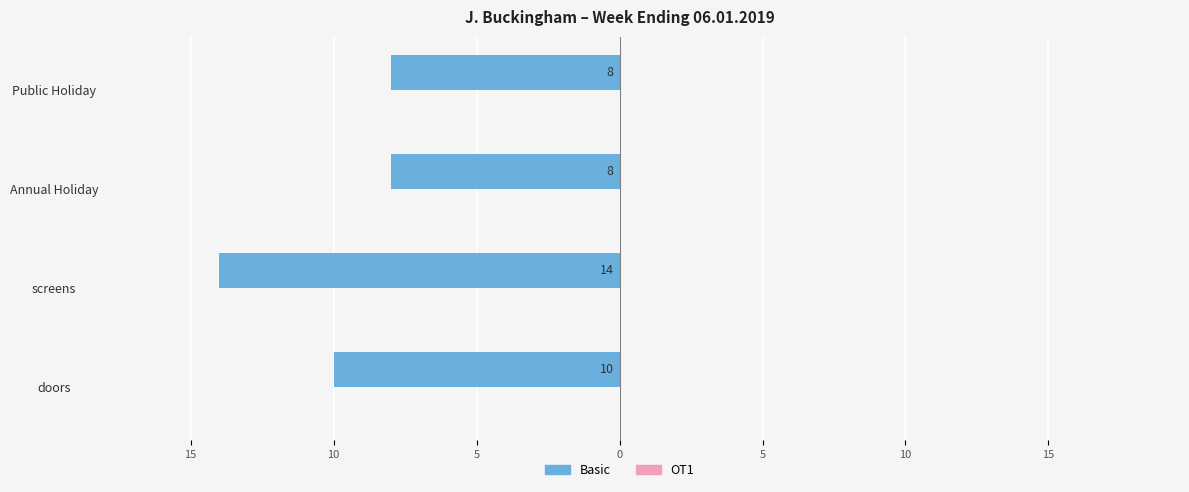

Does the chart contain any negative values?

Yes